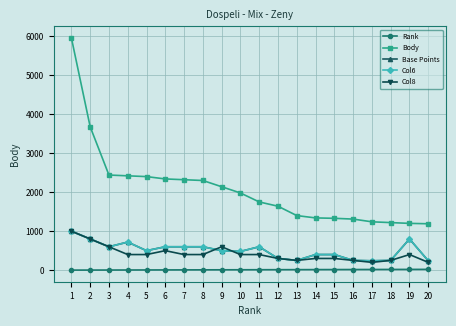

What is the sum of the Rank values at 13 and 5?

18